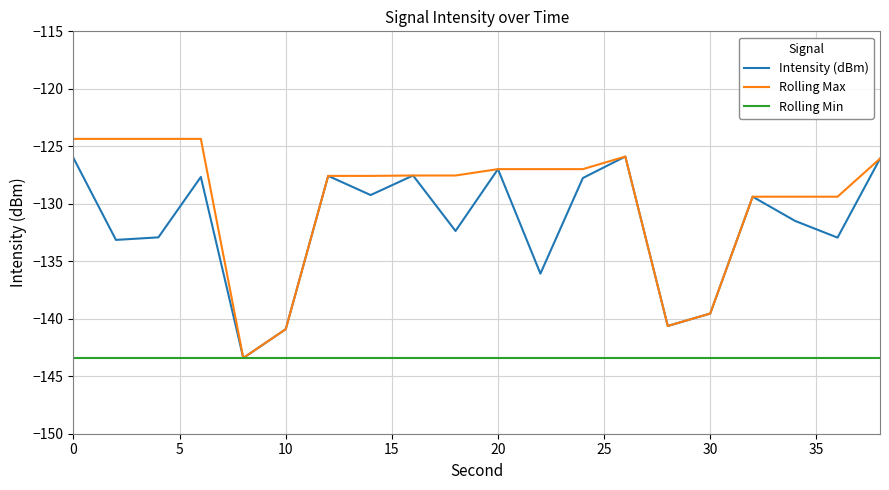

What is the smallest value displayed?

-143.4